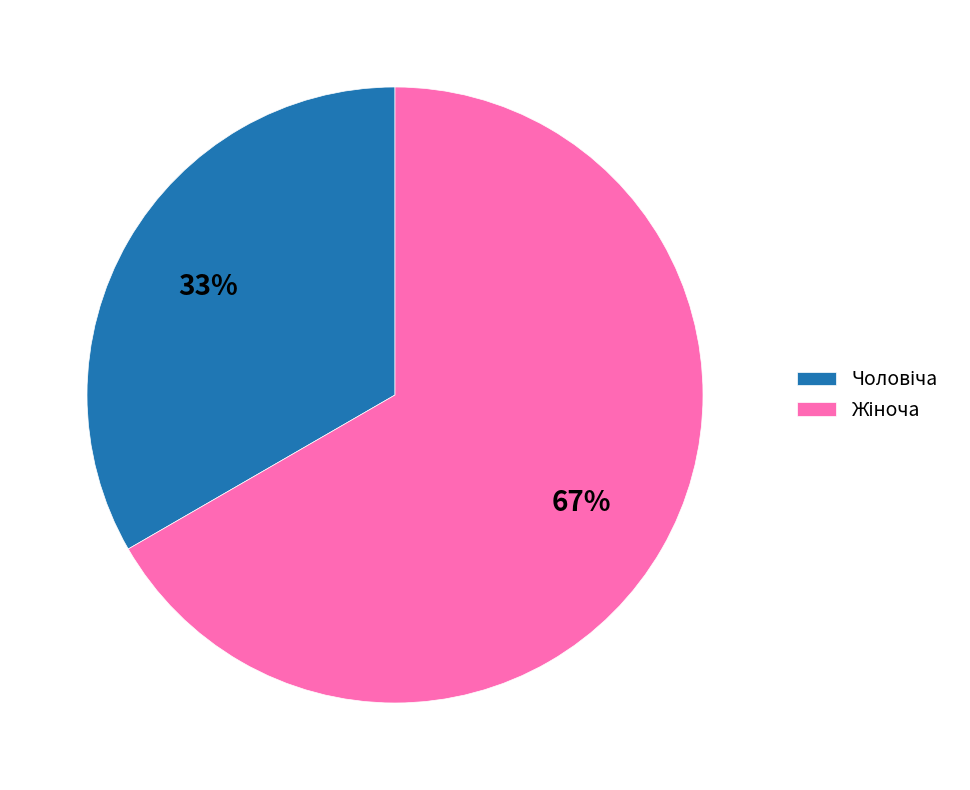

To the nearest percent, what is the average slice percentage?

50%